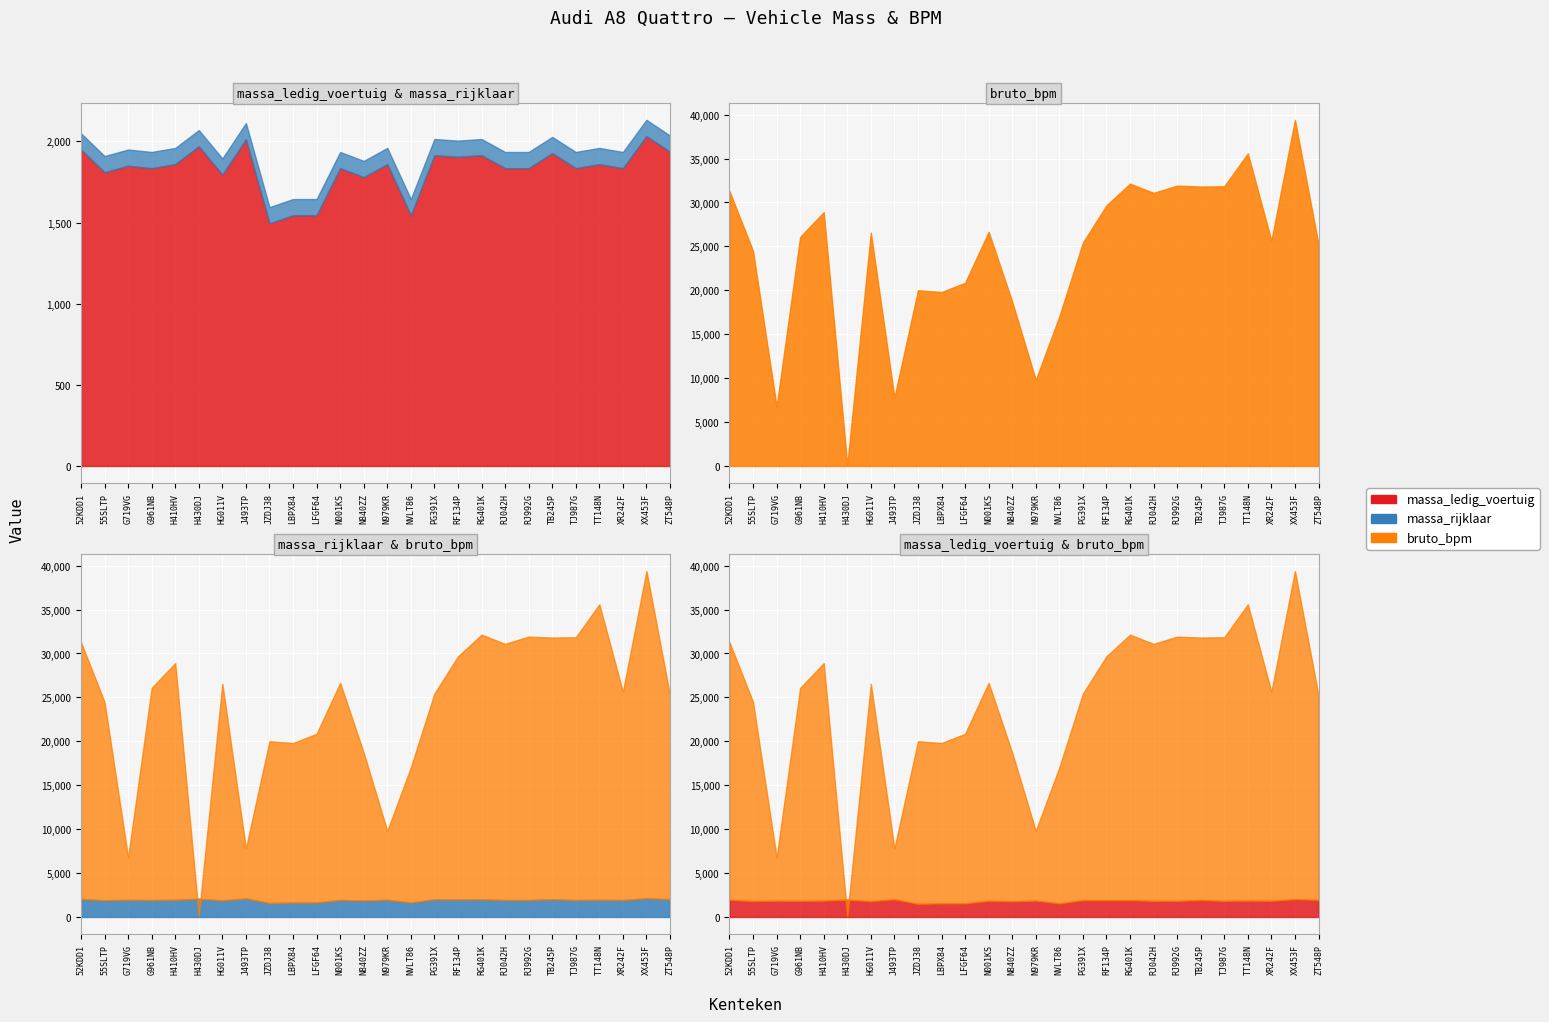

What is the difference between the massa_ledig_voertuig values at HG011V and G961NB?

40